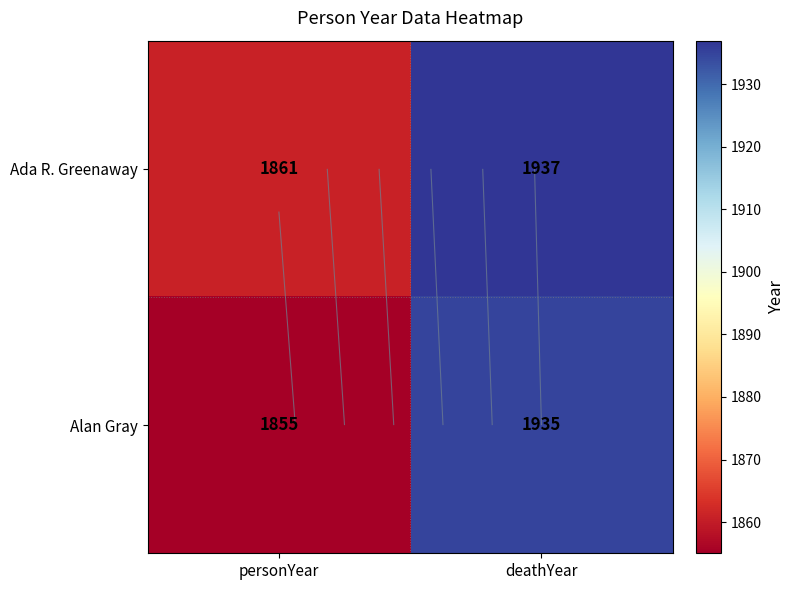

Read the Alan Gray value at deathYear, to the nearest 10.

1940